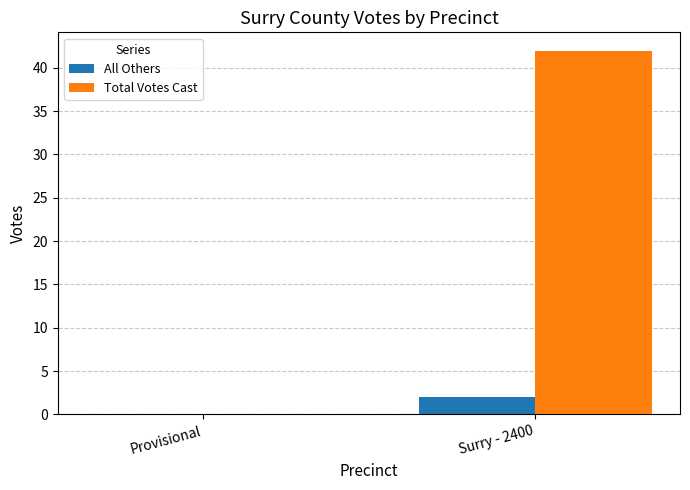

Between Provisional and Surry - 2400, which series saw the biggest shift?

Total Votes Cast